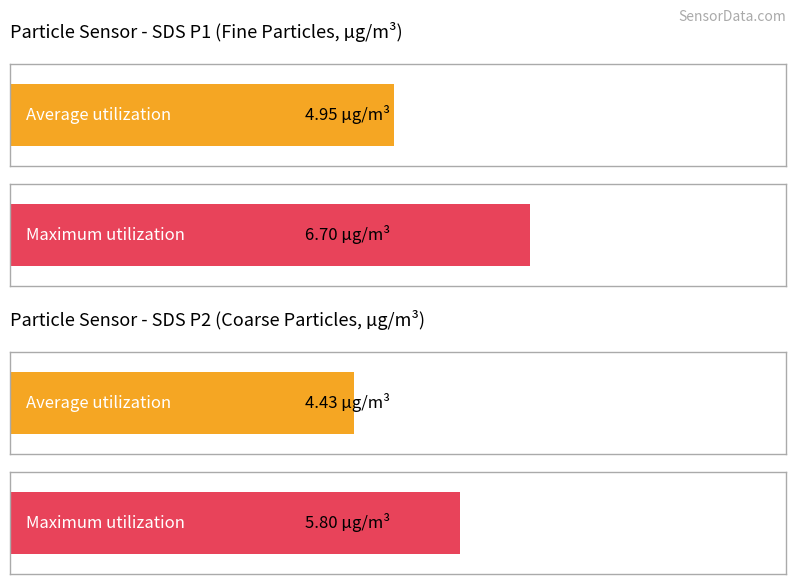

How many bars are there in each group?

2